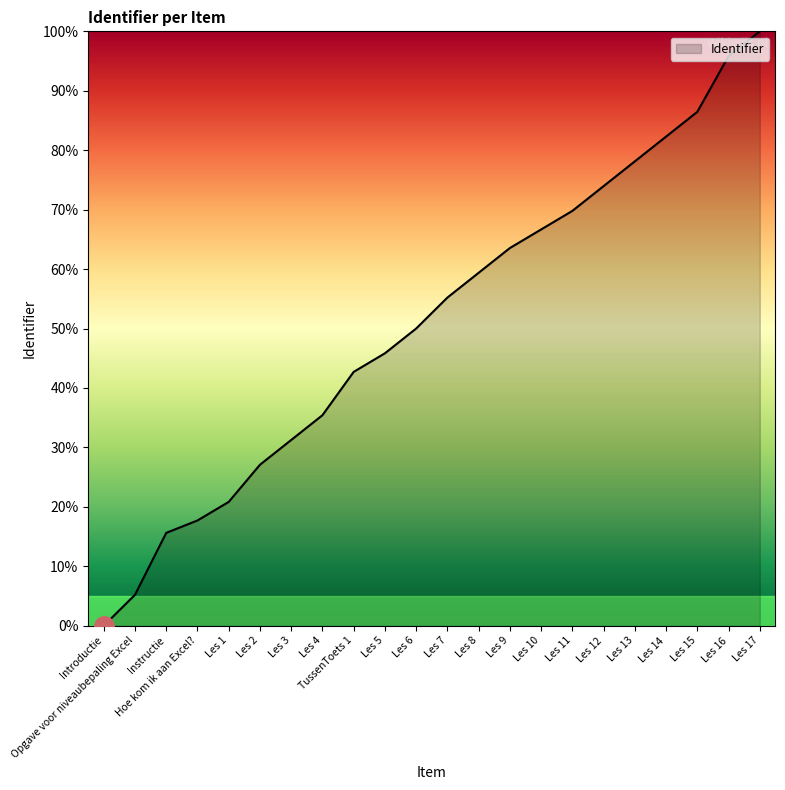

The chart shows a value of 59.4 at Les 8. True or false?

True